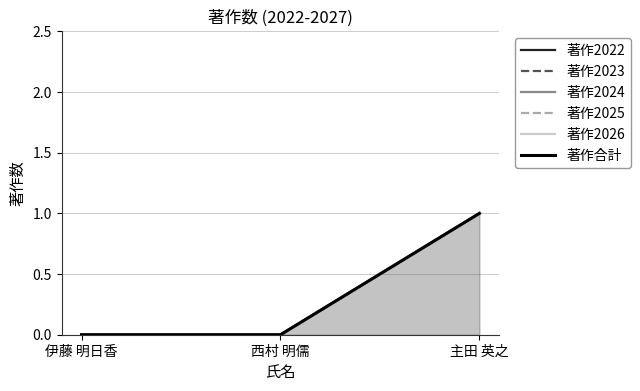

At which category is the sum across all series the highest?

主田 英之